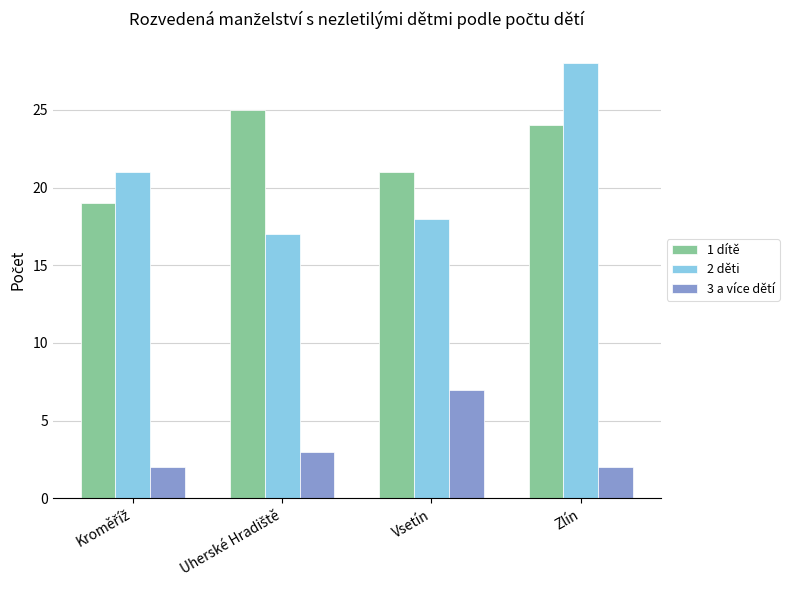

What is the difference between the second highest and second lowest values in the 1 dítě series?

3